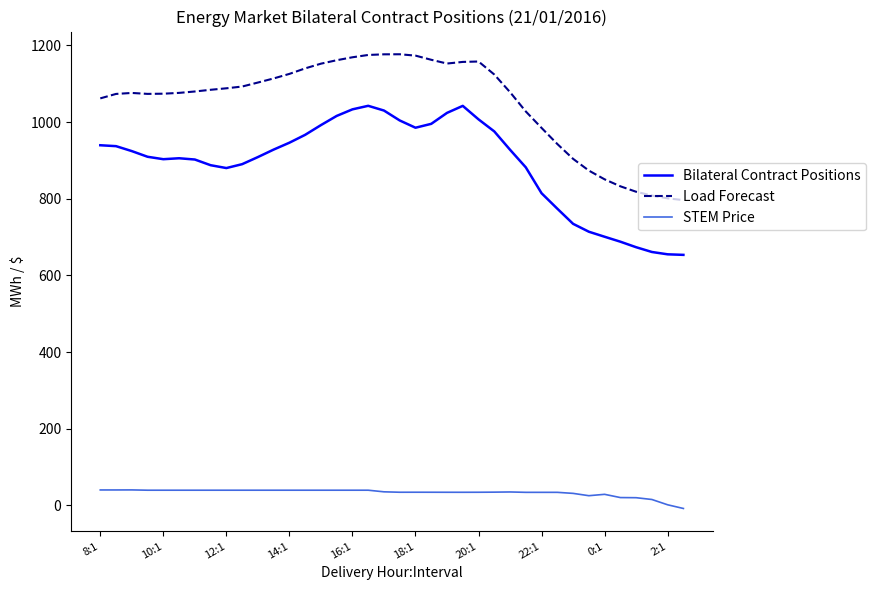

Does the chart have visible grid lines?

No